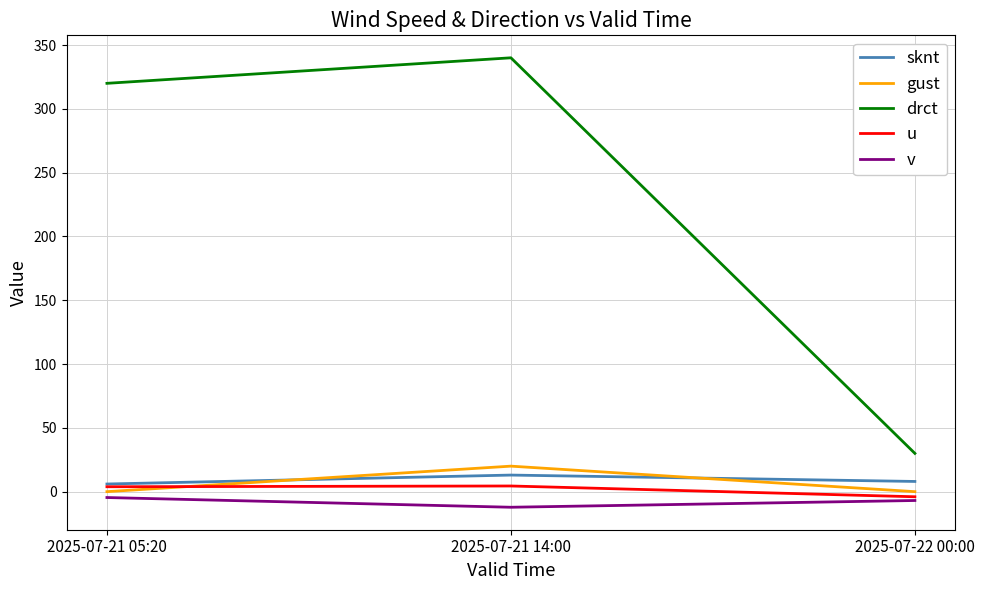

Between 2025-07-21 05:20 and 2025-07-22 00:00, which series saw the biggest shift?

drct